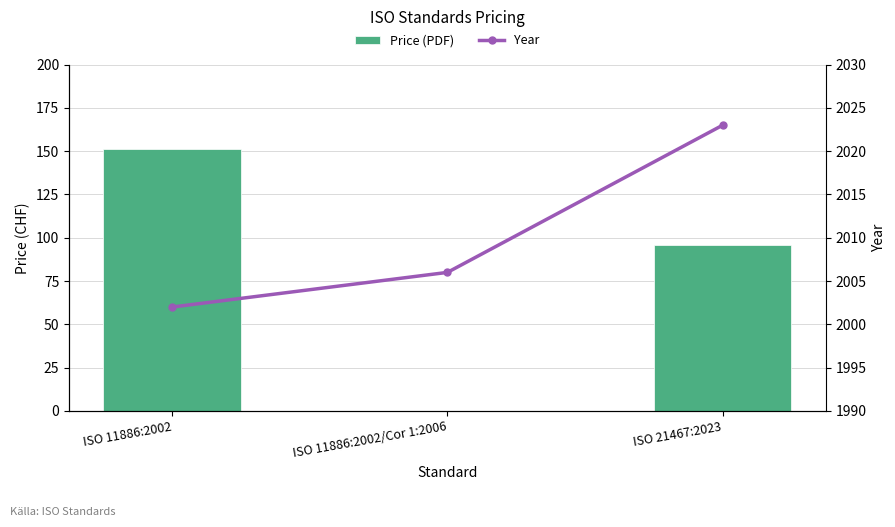

What is the approximate value of Year at ISO 11886:2002?

2002